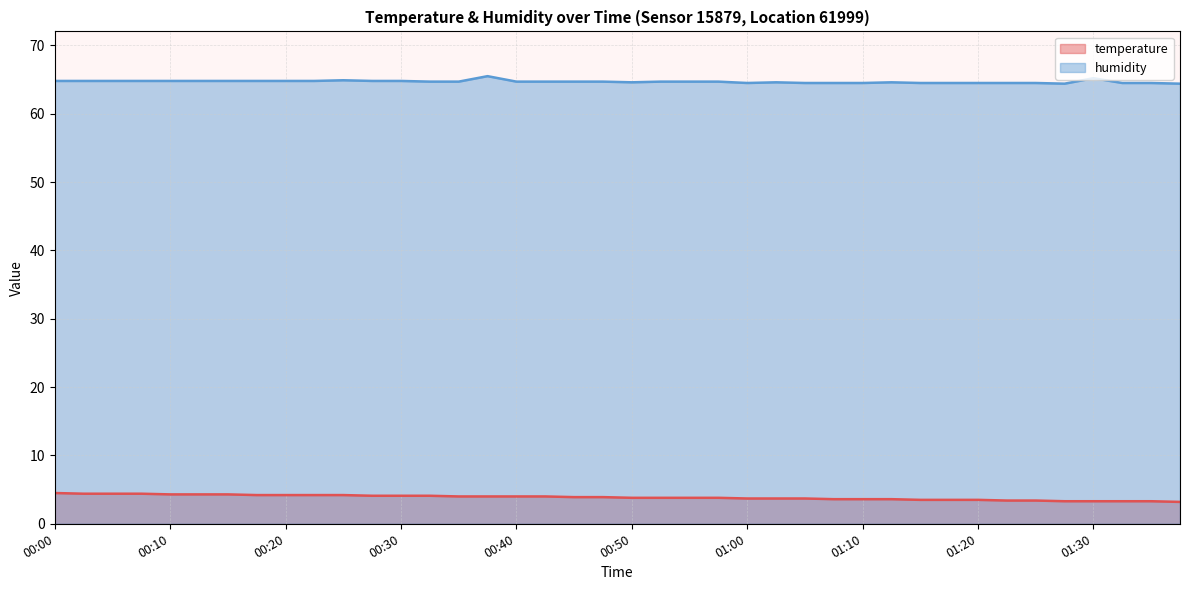

At which label does temperature reach its peak?

00:00